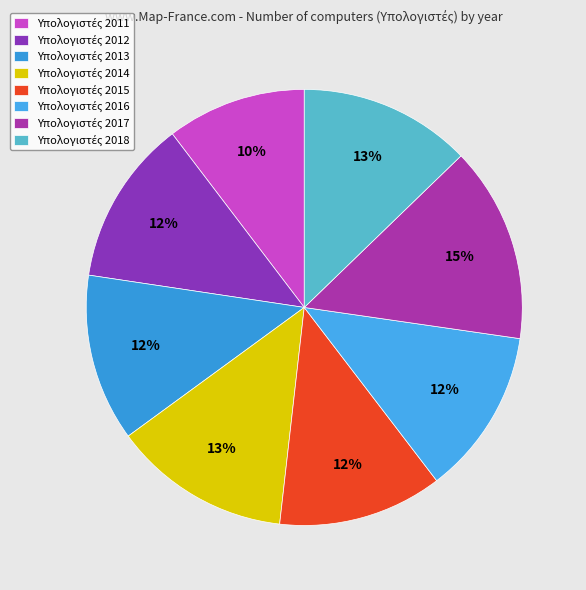

Rank the categories by value from lowest to highest.

2011, 2015, 2012, 2016, 2013, 2018, 2014, 2017